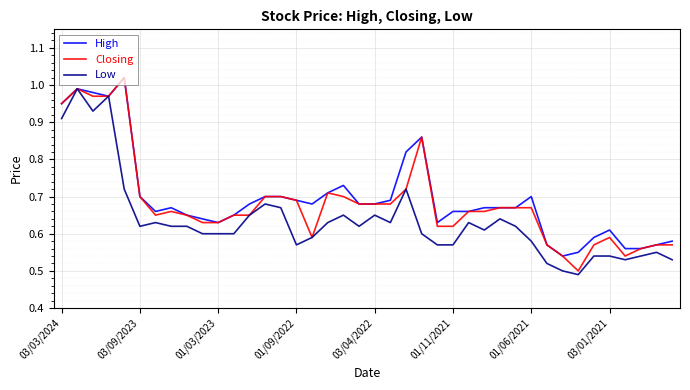

Rank the series by their average value, from lowest to highest.

Low, Closing, High